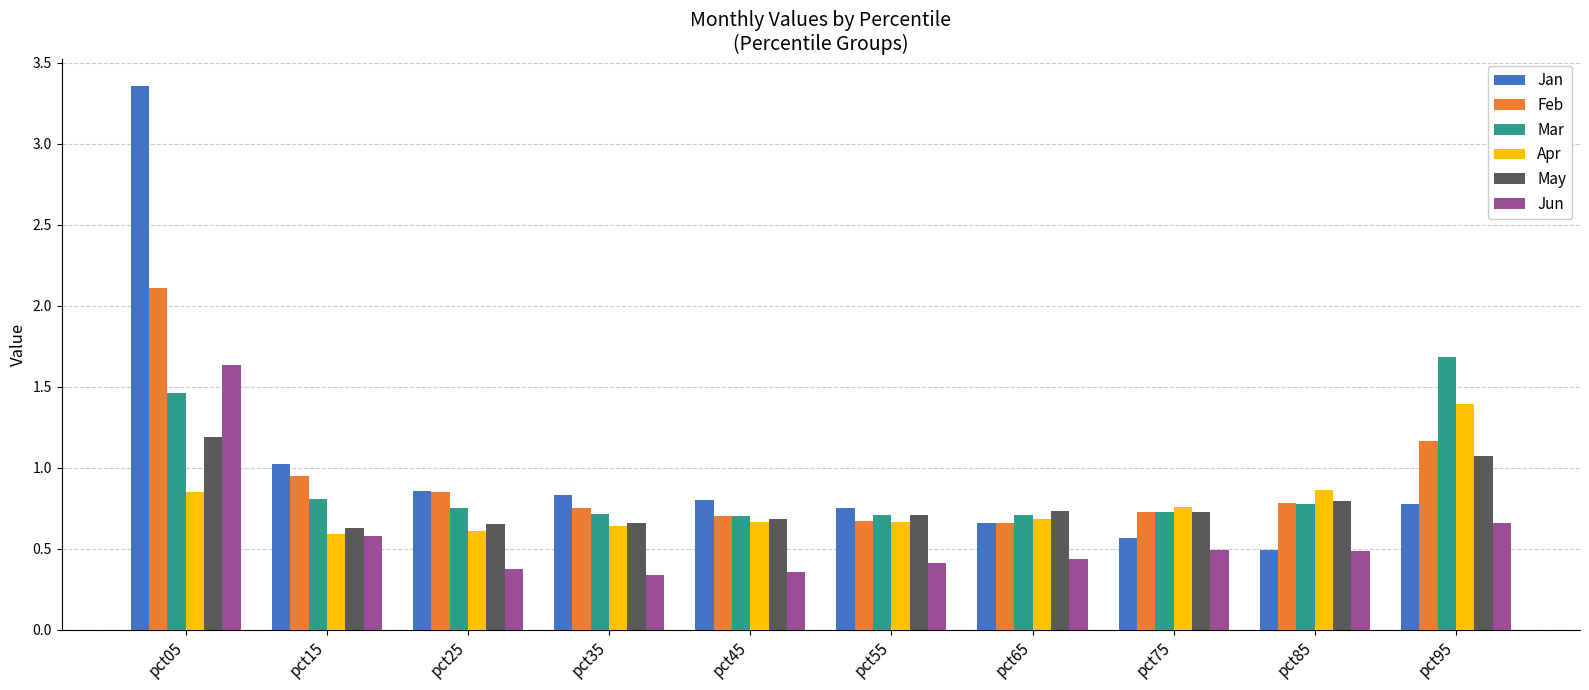

At which category is the sum across all series the highest?

pct05